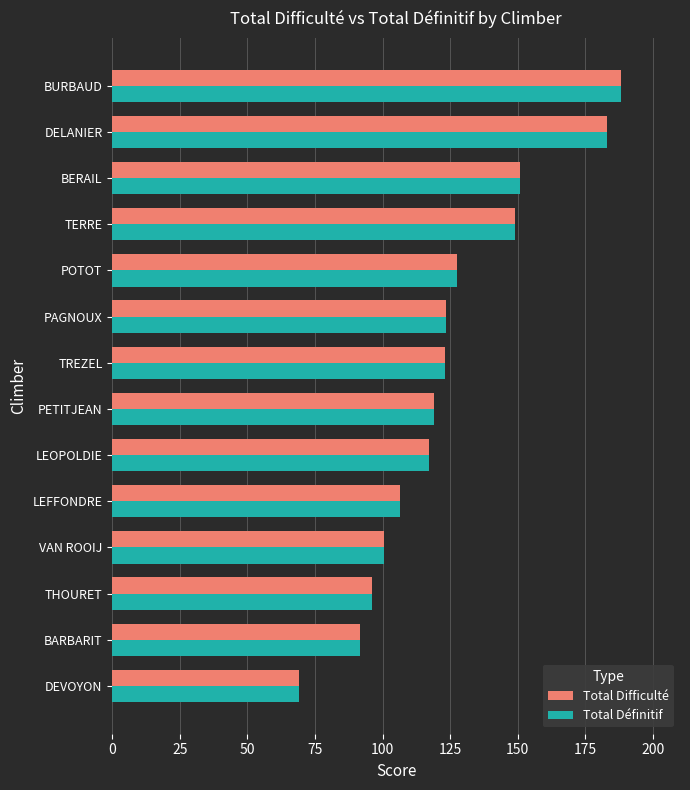

The Total Définitif series shows 100.5 at VAN ROOIJ. True or false?

True